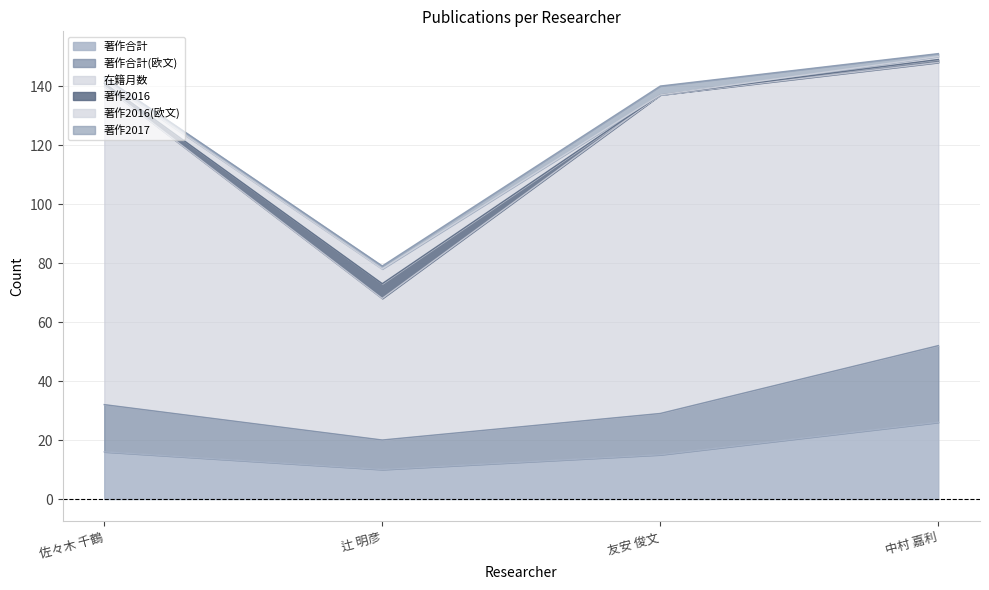

Between 佐々木 千鶴 and 中村 嘉利, which series saw the biggest shift?

在籍月数